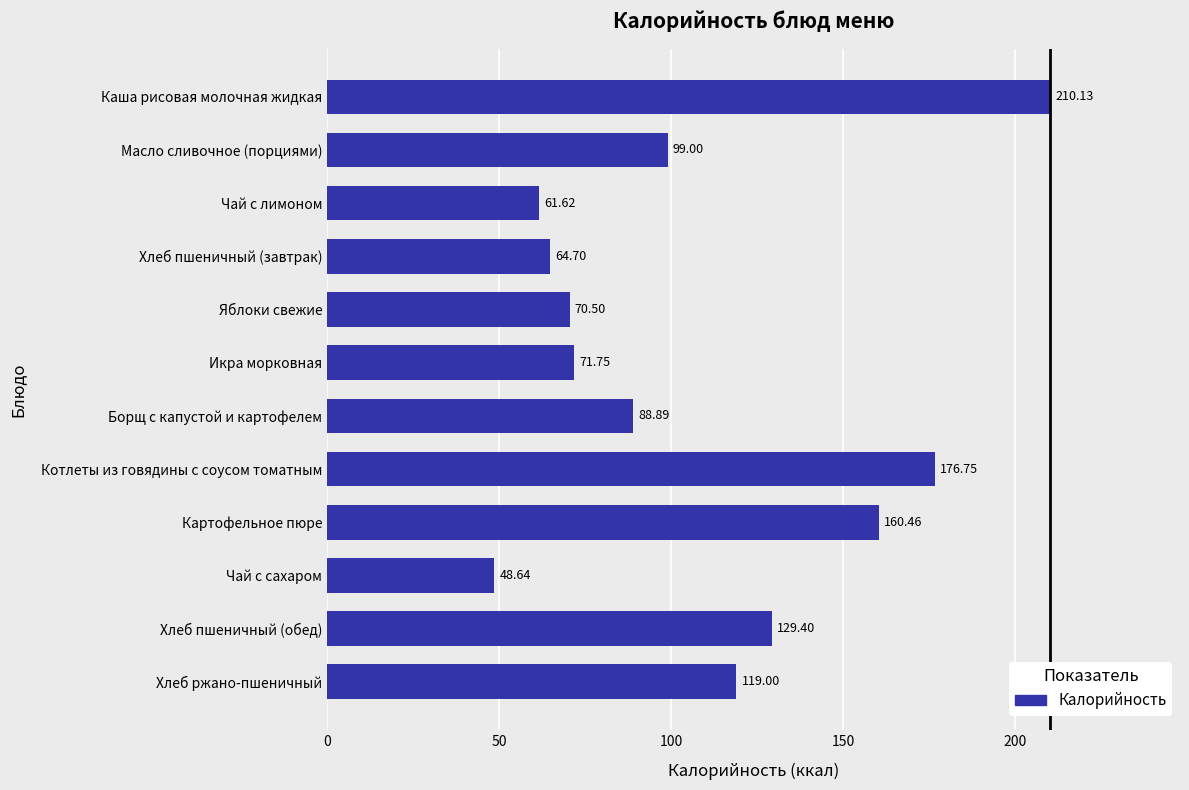

At which label is the value closest to 129?

Хлеб пшеничный (обед)